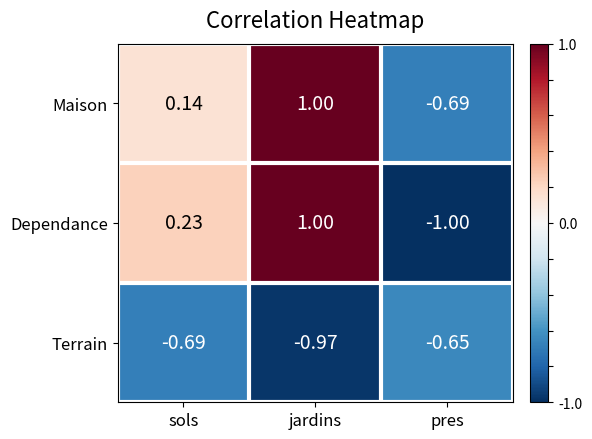

Count the number of data series in this chart.

3